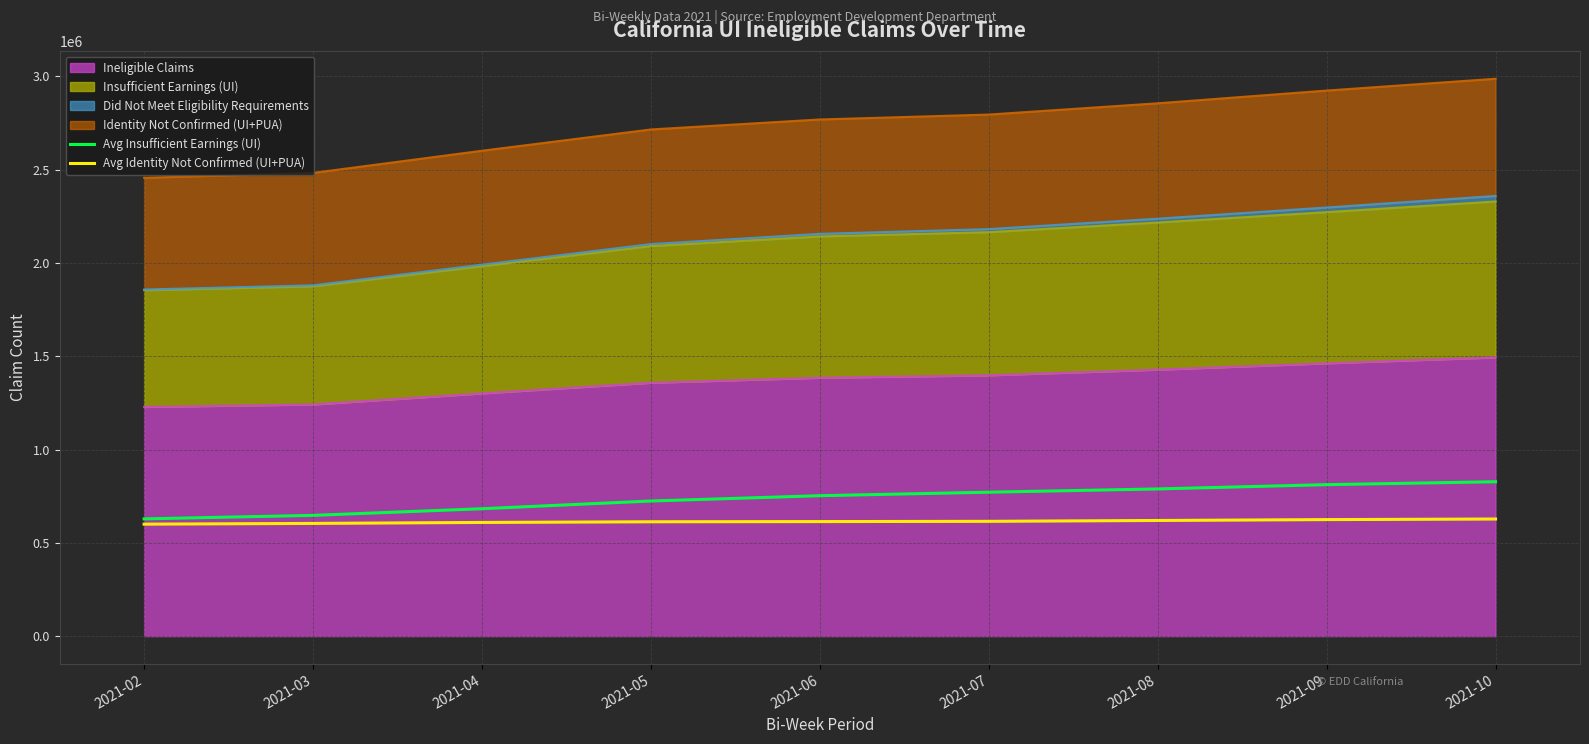

What value does the Avg Insufficient Earnings (UI) series have at 2021-09?

811827.0